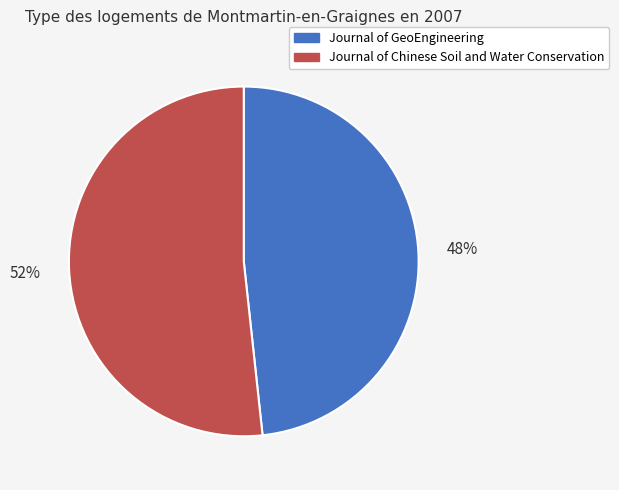

To the nearest percent, what is the average slice percentage?

50%